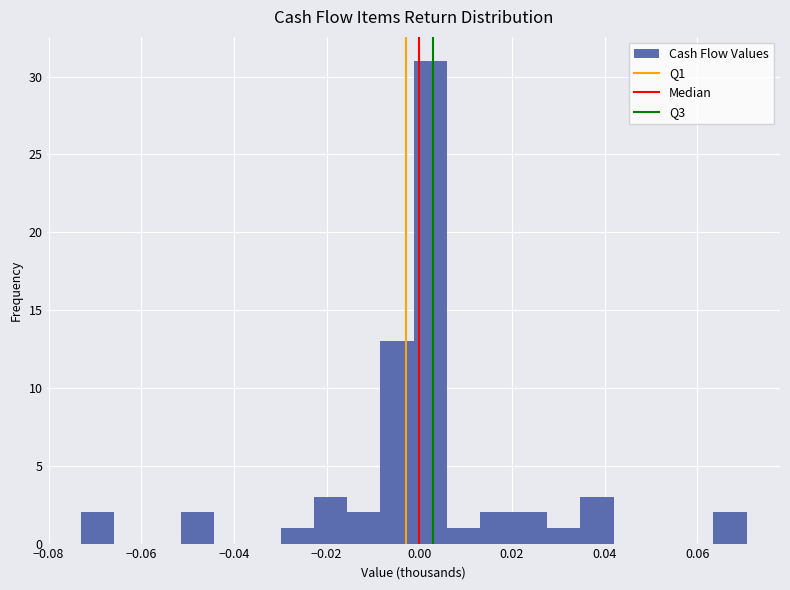

Read against the x-axis, roughly where is the centre of the tallest bar?

0.002